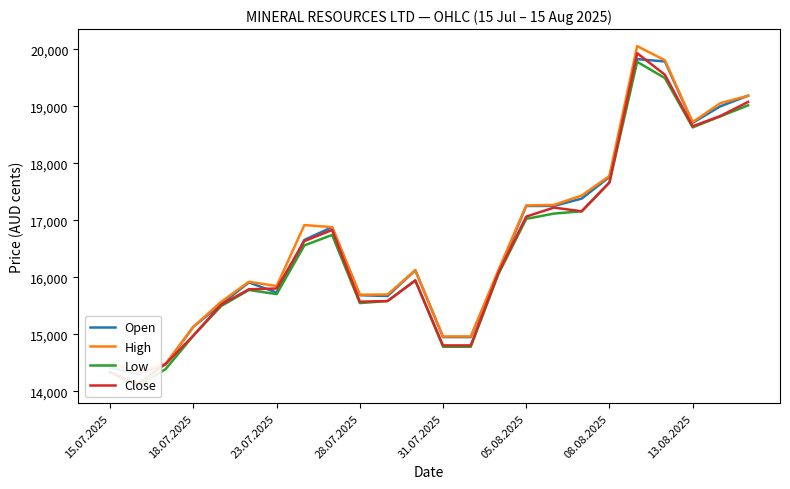

What is the value of the Low point at the 16th from the left?

17024